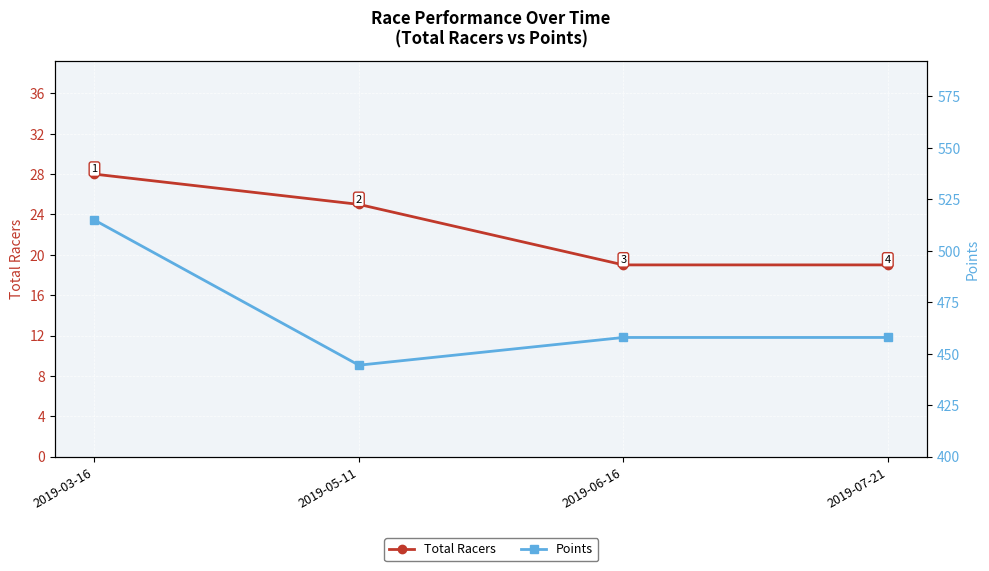

The value of Total Racers at 2019-03-16 is 28. True or false?

True